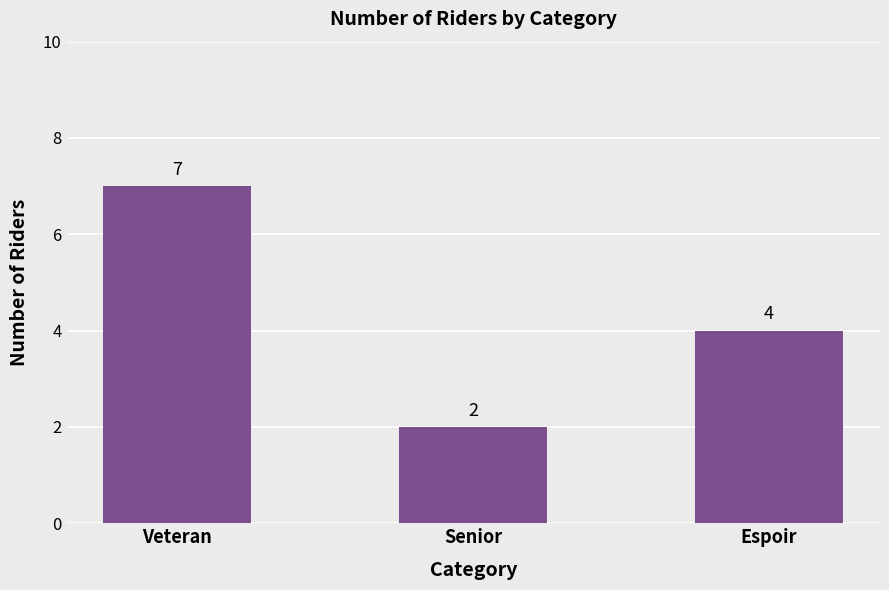

The chart shows a value of 2 at Espoir. True or false?

False